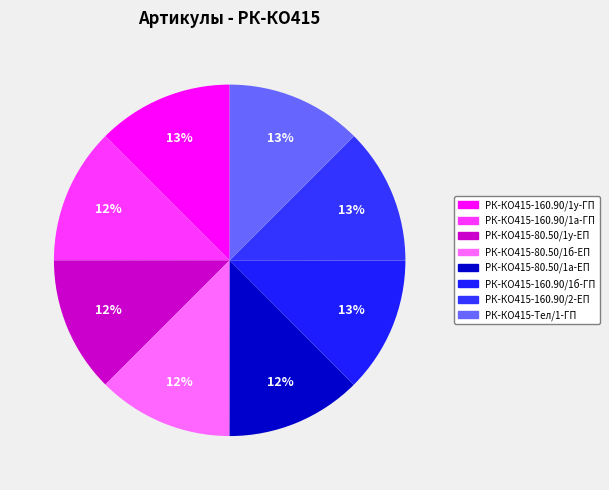

Does РК-КО415-Тел/1-ГП represent more than half of the total?

No